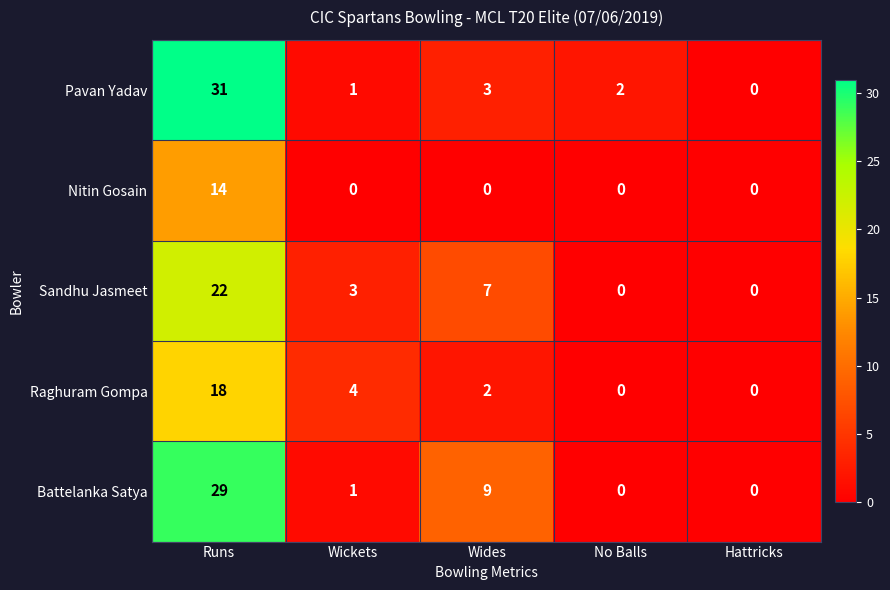

How many Sandhu Jasmeet values are between 0 and 7?

4